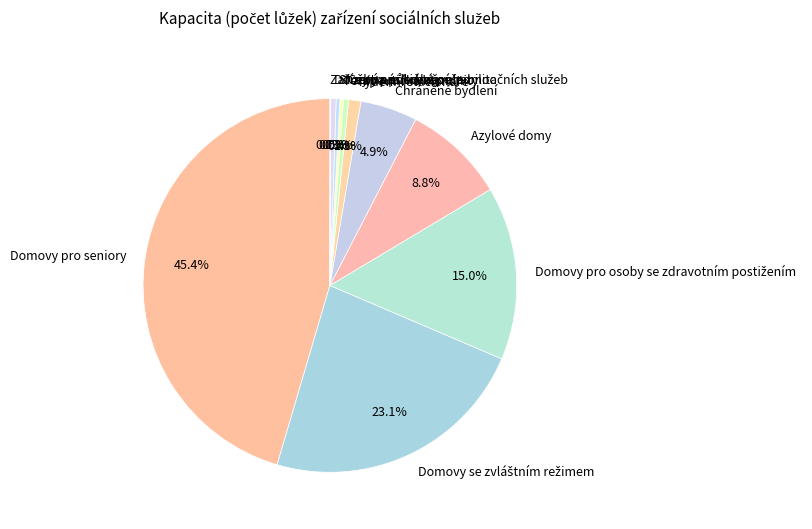

How much of the chart is everything except Azylové domy?

91.2%